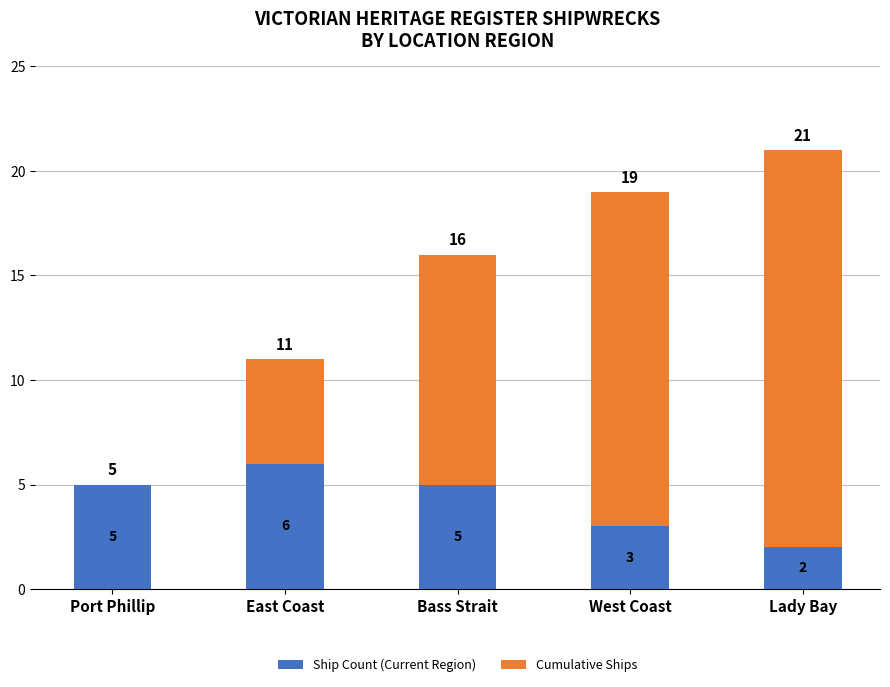

Reading right to left, list the values for the Ship Count (Current Region) series.

Lady Bay=2	West Coast=3	Bass Strait=5	East Coast=6	Port Phillip=5